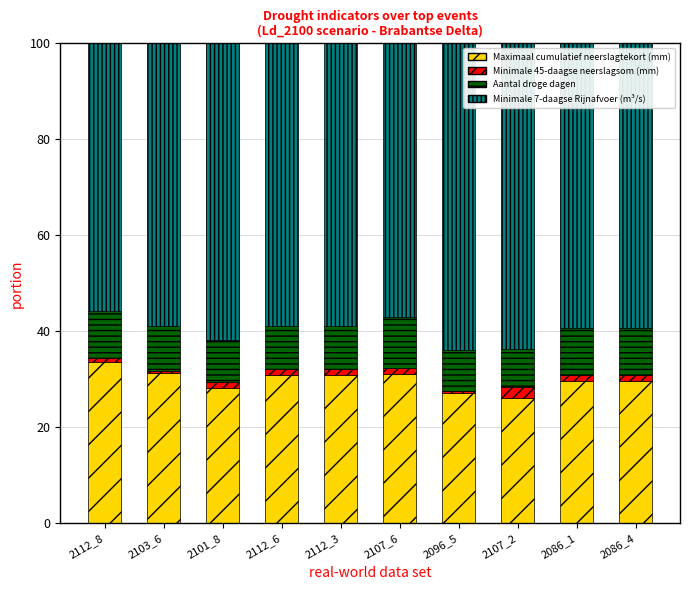

What is the total value across all series at 2107_2?

100.0